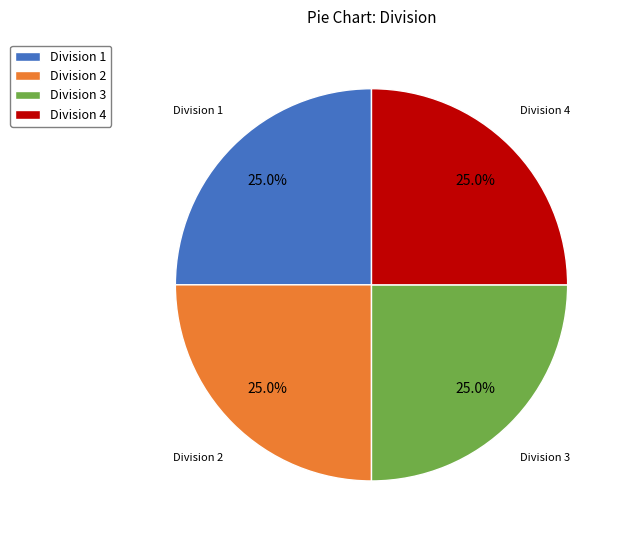

How many slices are in this pie chart?

4